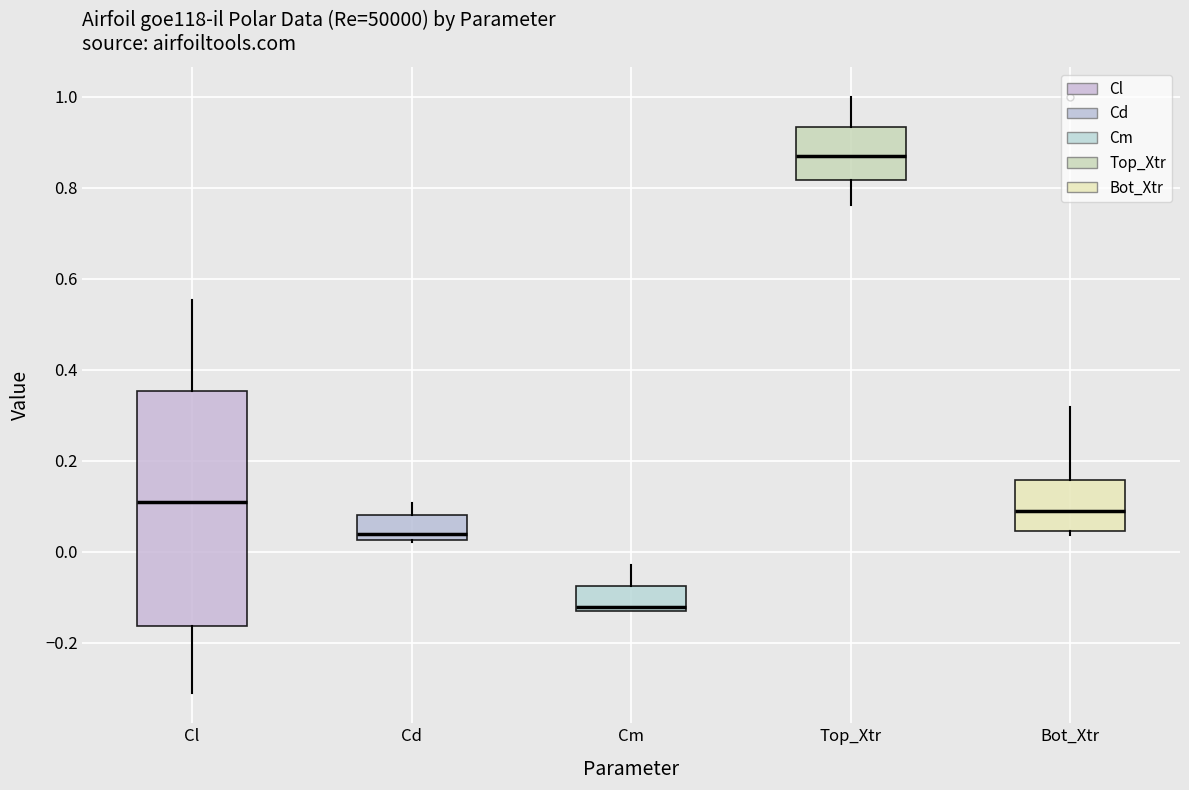

Reading left to right, transcribe this box plot: for each box, give where its median line is, the range the box spans, and where its two whiskers end, as read against the y-axis. The values are not printed on the chart, so give them approximately, as read against the axis.

Cl: median 0.10, box -0.16 to 0.36, whiskers -0.32 to 0.56
Cd: median 0.04, box 0.02 to 0.08, whiskers 0.02 to 0.10
Cm: median -0.12, box -0.14 to -0.08, whiskers -0.14 to -0.02
Top_Xtr: median 0.88, box 0.82 to 0.94, whiskers 0.76 to 1.00
Bot_Xtr: median 0.08, box 0.04 to 0.16, whiskers 0.04 (just below the box's lower edge) to 0.32